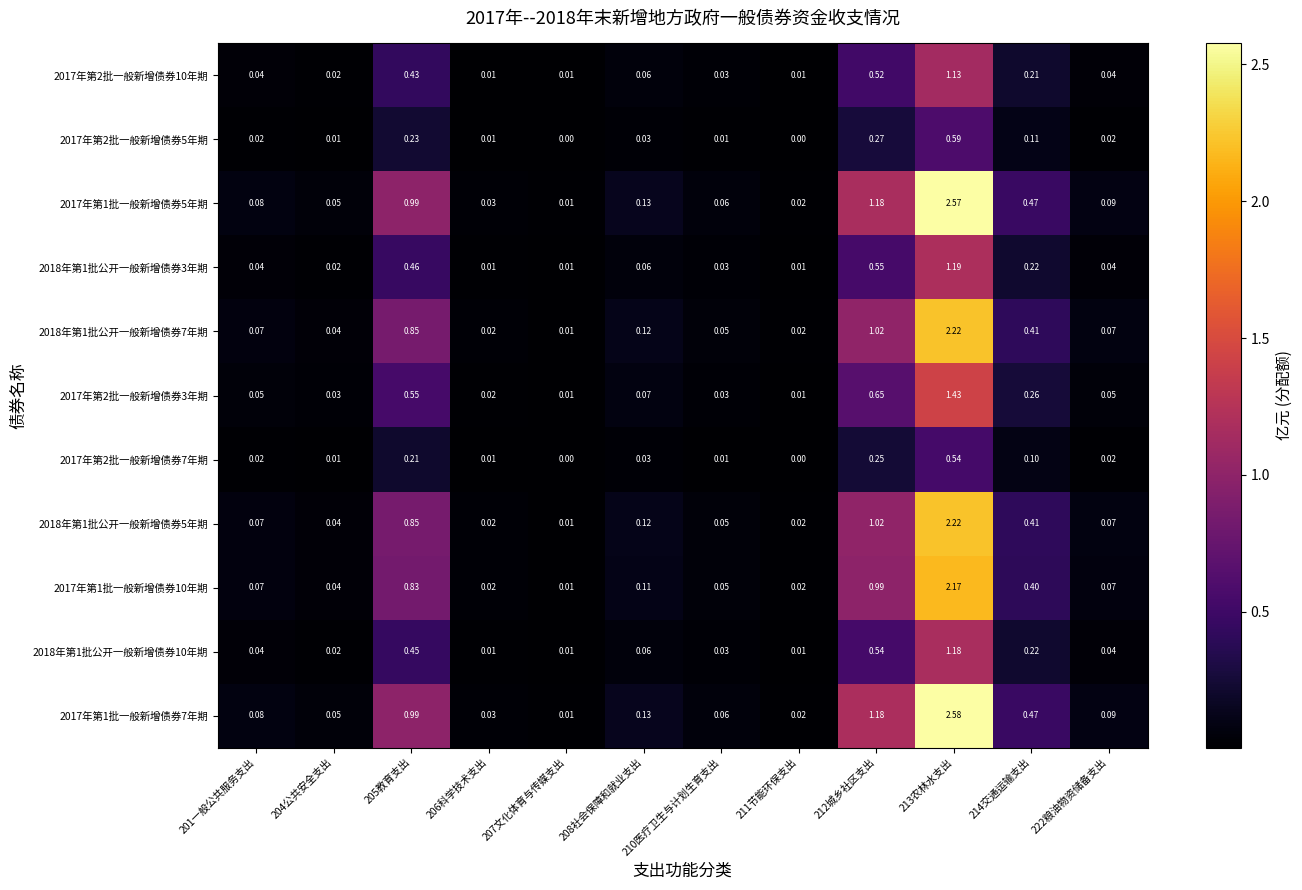

Is the value of 2018年第1批公开一般新增债券10年期 at 212城乡社区支出 greater than the value of 2018年第1批公开一般新增债券5年期 at 208社会保障和就业支出?

Yes